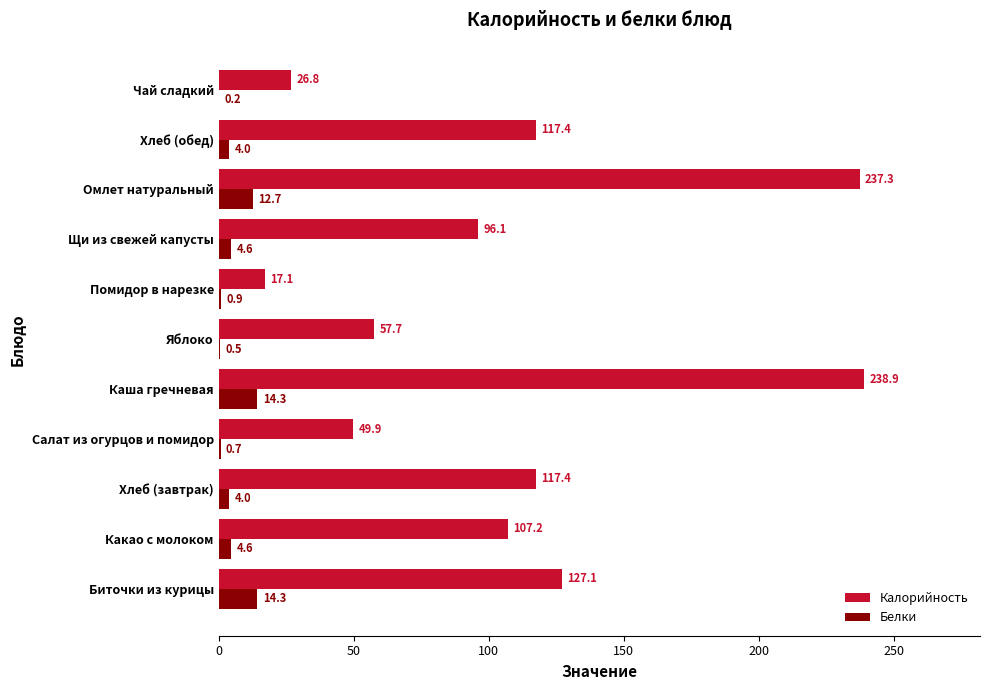

What is the greatest value displayed?

238.9